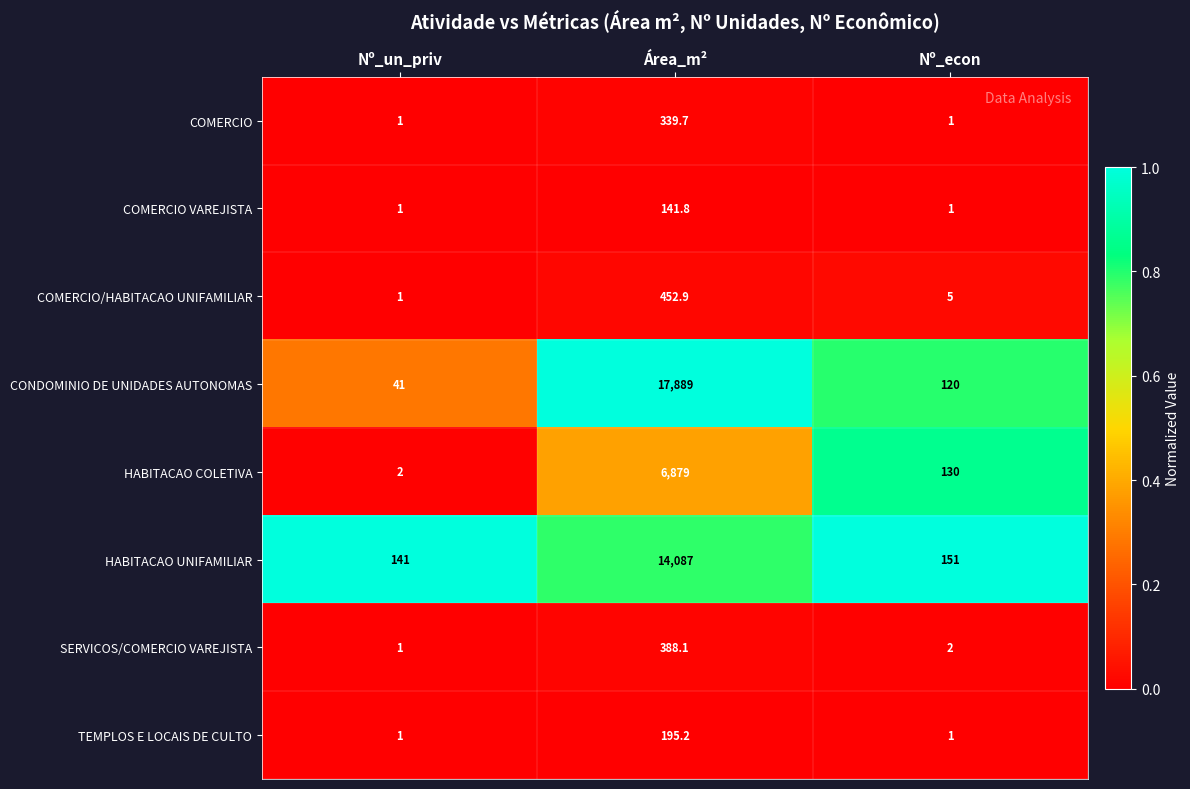

What is the total value across all series at Área_m²?

40372.7